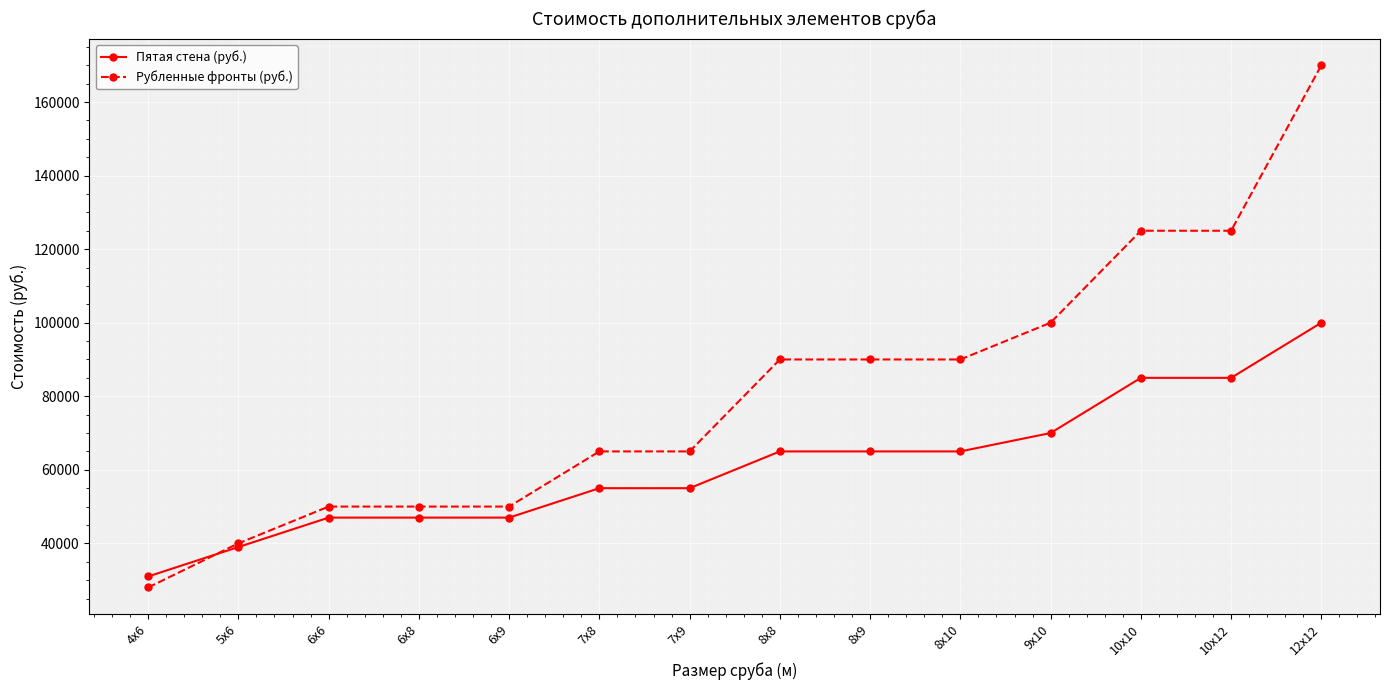

Is it true that Пятая стена (руб.) equals 7257 at 4х6?

False